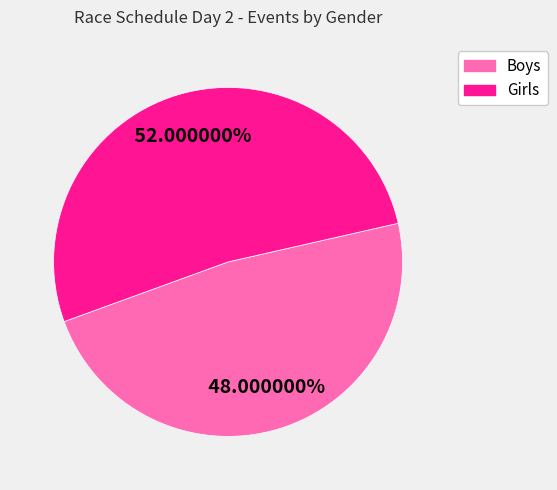

To the nearest percent, what portion does Girls represent?

52%